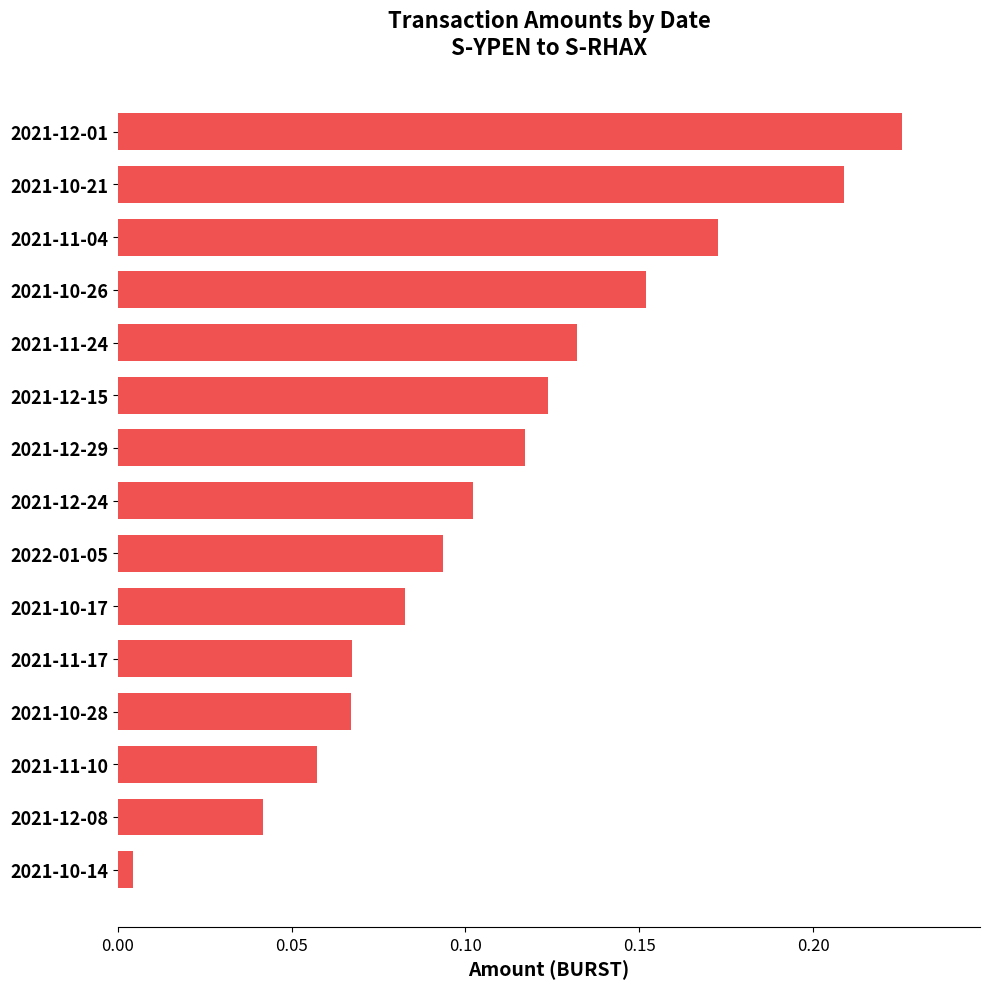

At which category does the chart reach its peak across all series?

2021-12-01